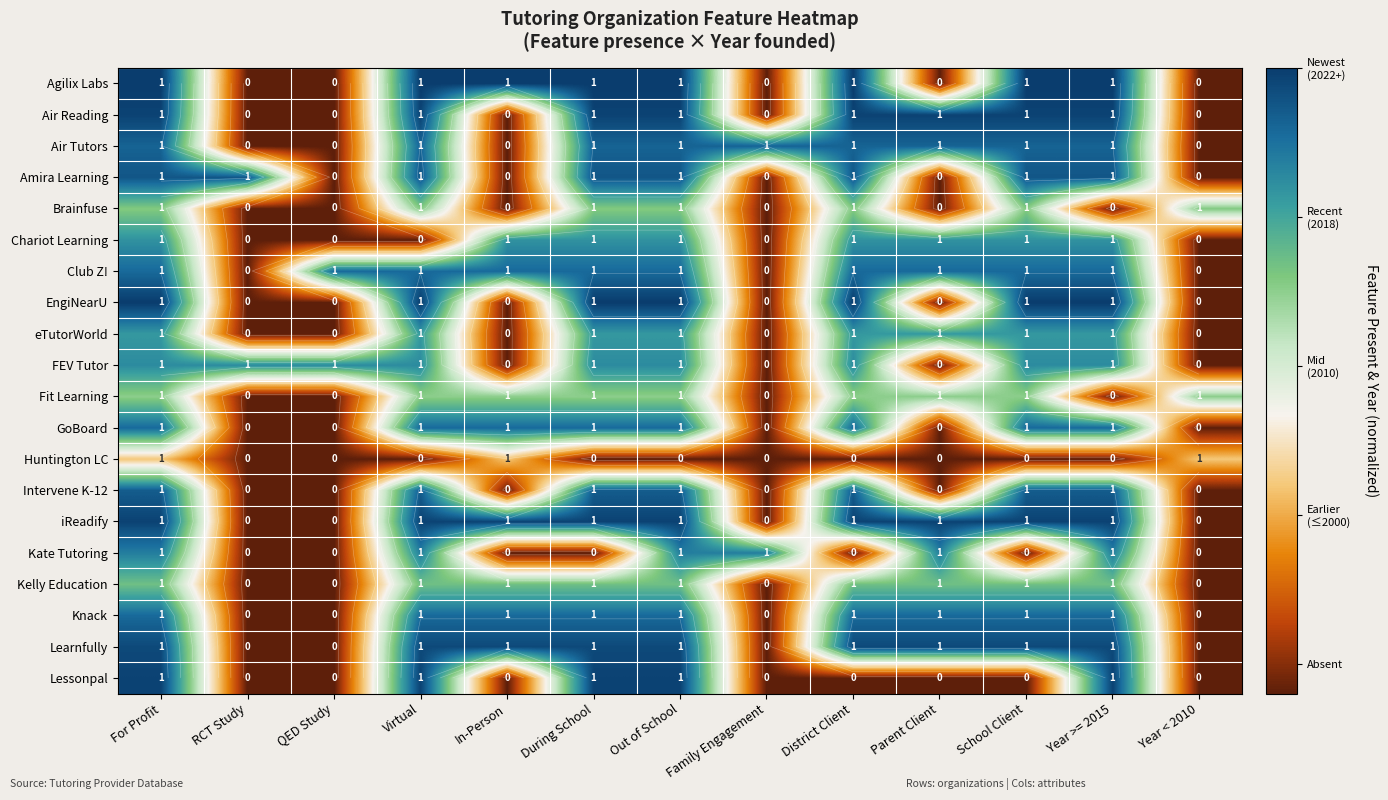

Rank the categories by EngiNearU value from highest to lowest.

For Profit, Virtual, During School, Out of School, District Client, School Client, Year >= 2015, RCT Study, QED Study, In-Person, Family Engagement, Parent Client, Year < 2010